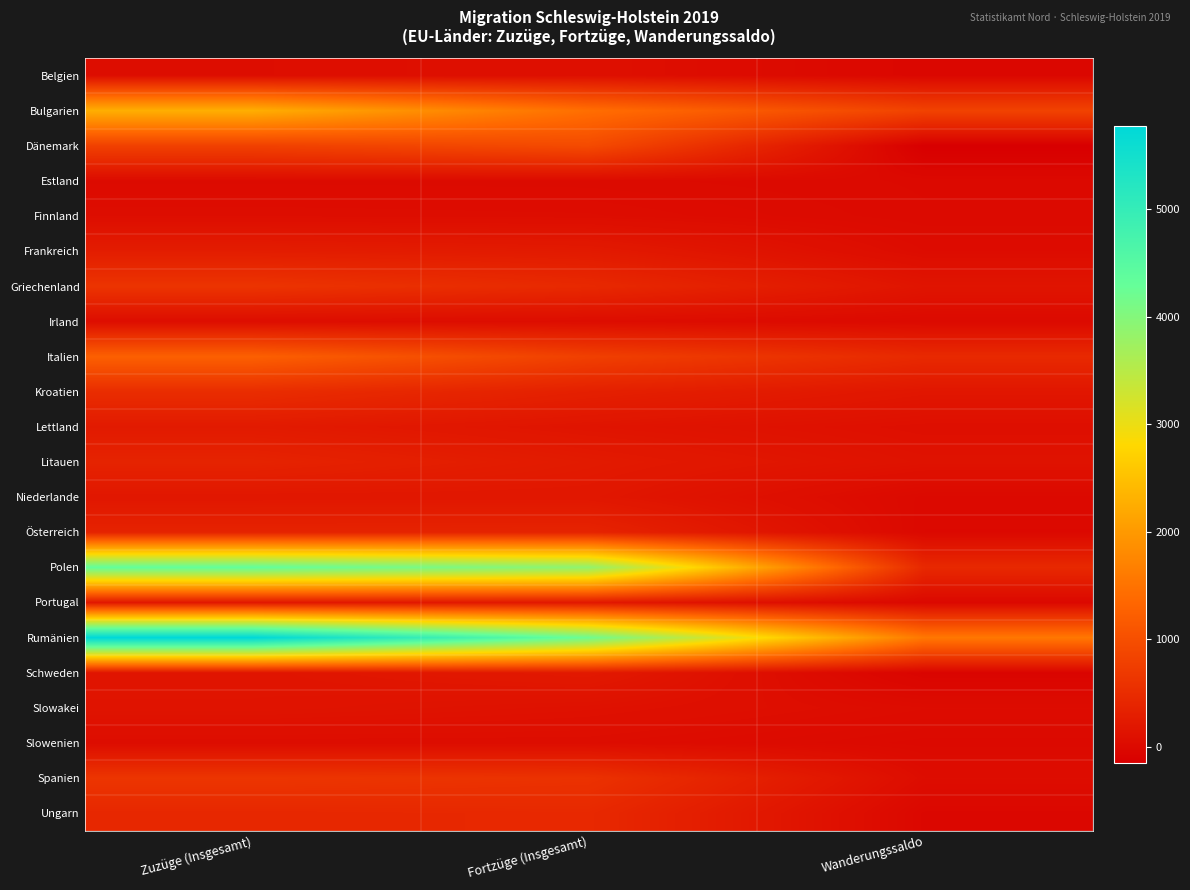

How many categories are shown in the chart?

3